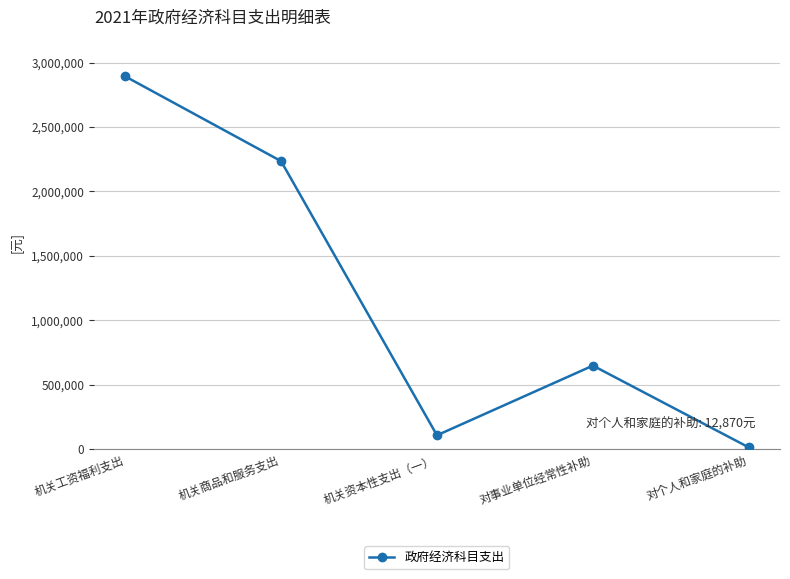

True or false: the data has more than 1 interior local peaks.

False